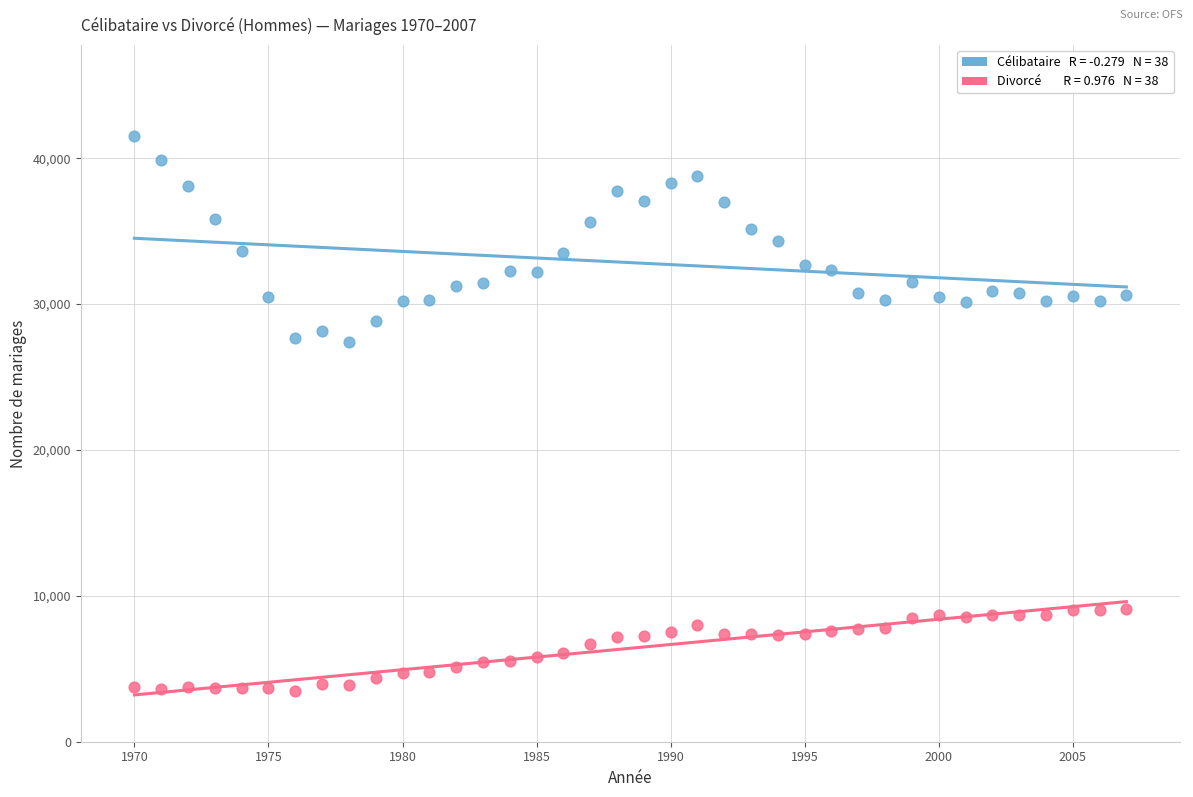

Across all data points, what is the range of Y values (max minus min)?

38040